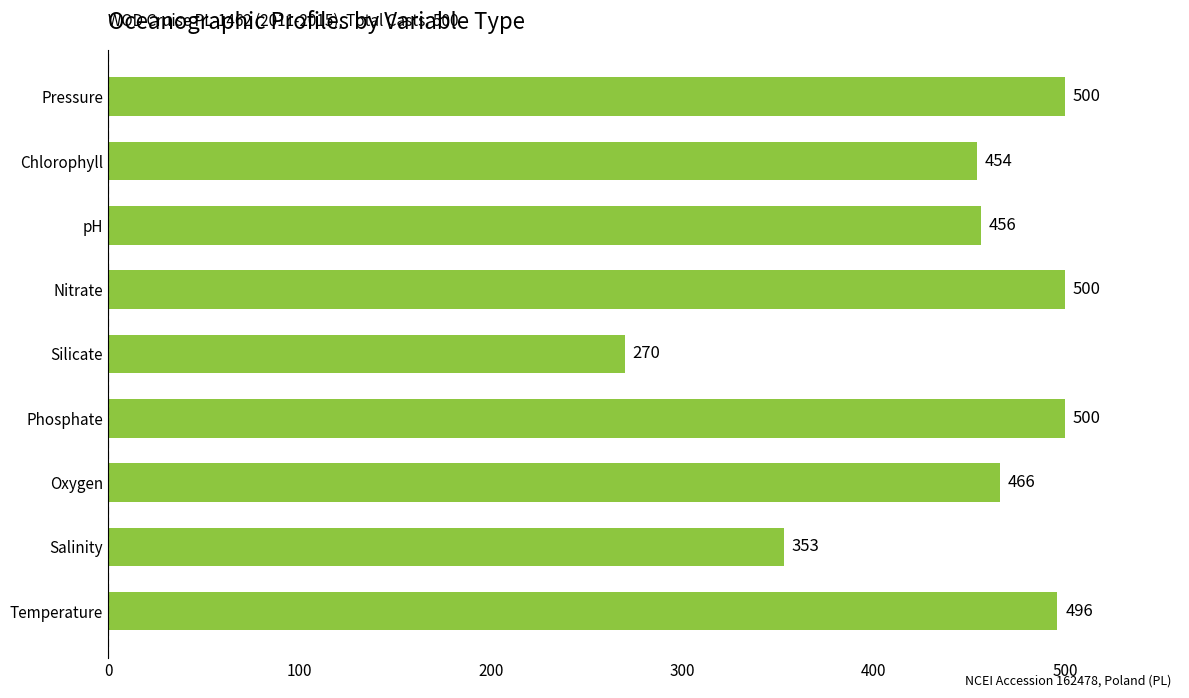

Approximately how many times larger is the value at Pressure compared to pH?

1.1